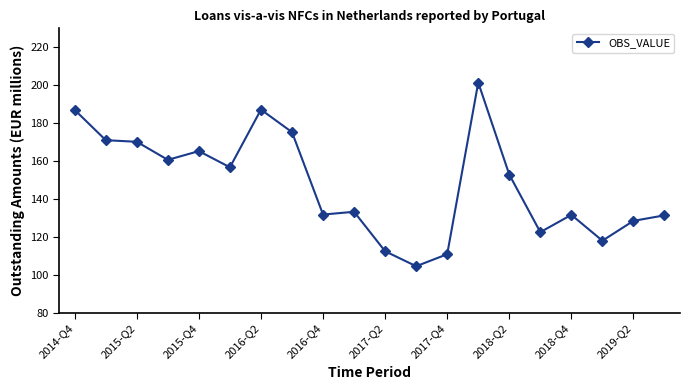

What is the value of the 10th point from the left?

133.2